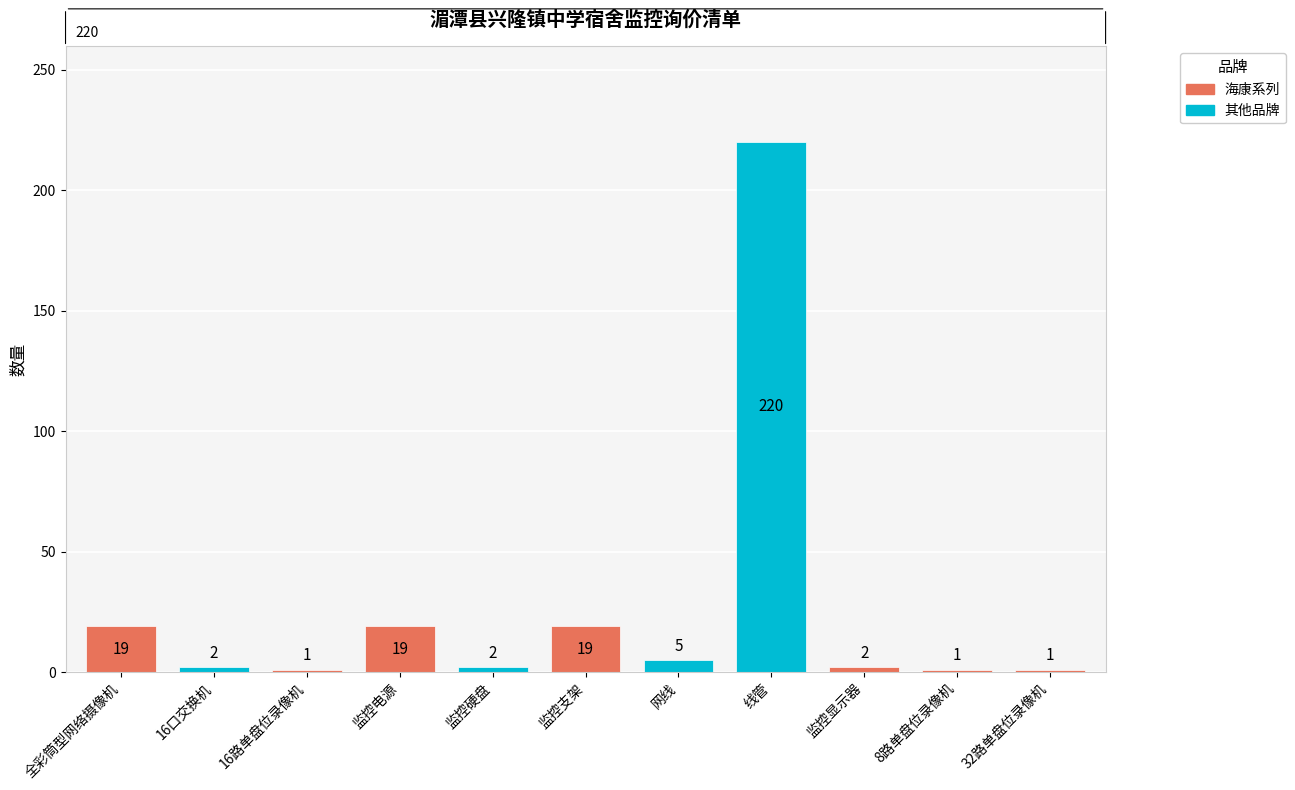

The chart shows a value of 84 at 线管. True or false?

False